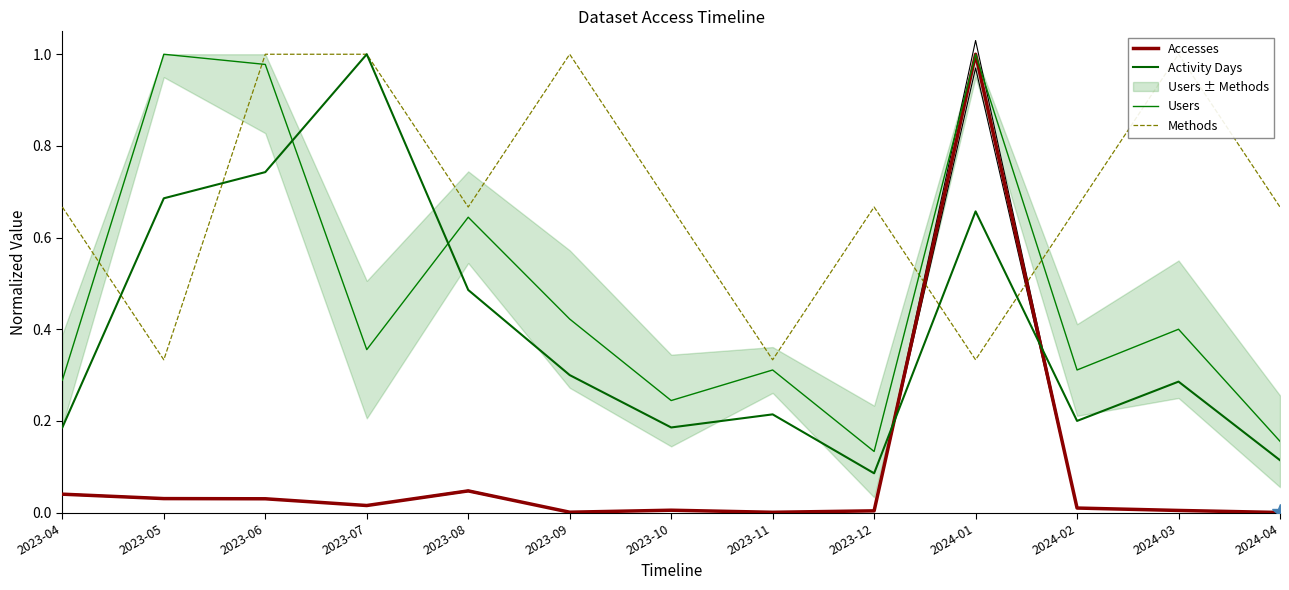

Is the value of Methods at 2023-11 greater than the value of Accesses at 2023-04?

Yes